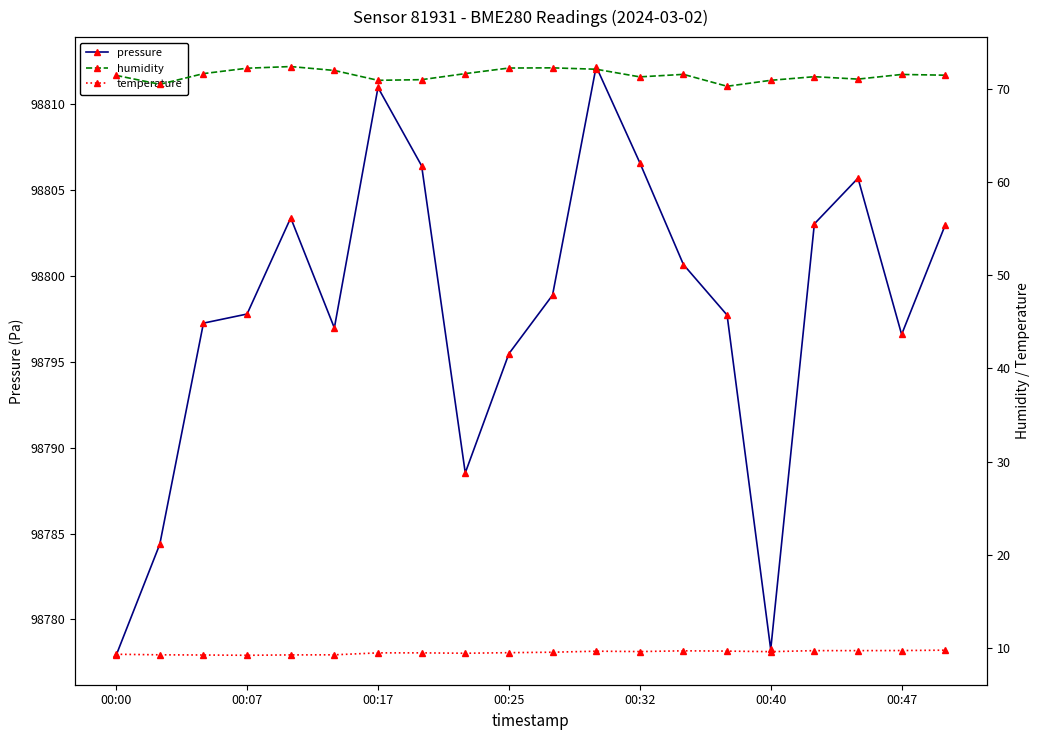

What is the minimum value shown in the chart?

9.2